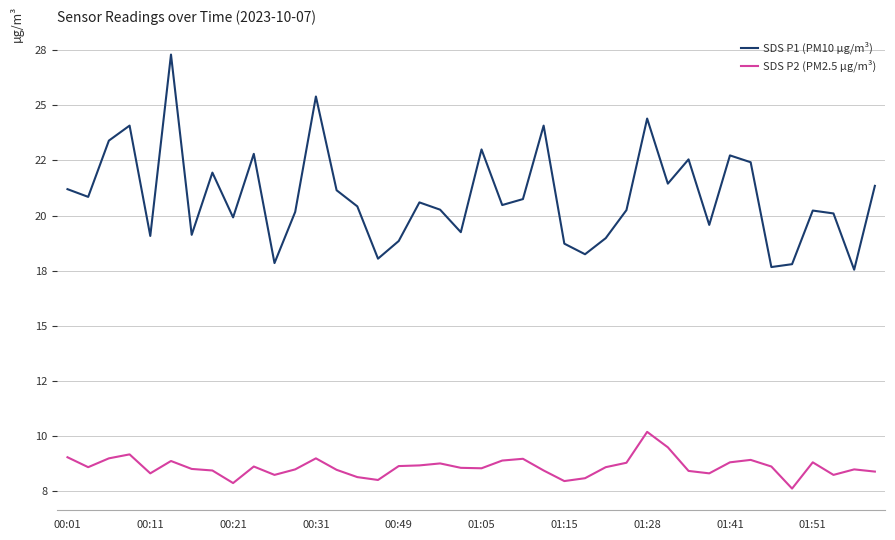

What is the difference between the maximum and minimum values in the SDS P2 (PM2.5 µg/m³) series?

2.6